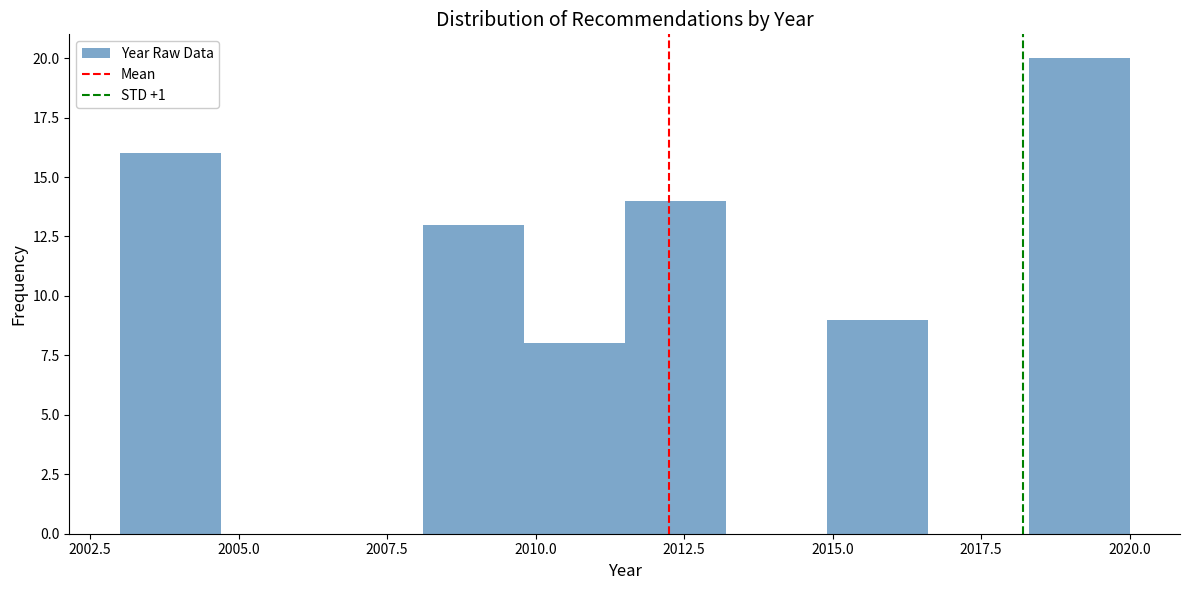

Read against the x-axis, roughly where is the centre of the tallest bar?

2019.0